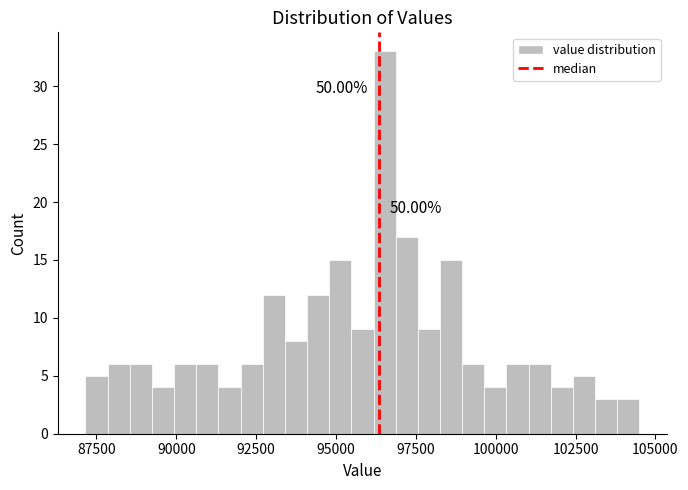

Read against the x-axis, roughly where is the centre of the tallest bar?

96500